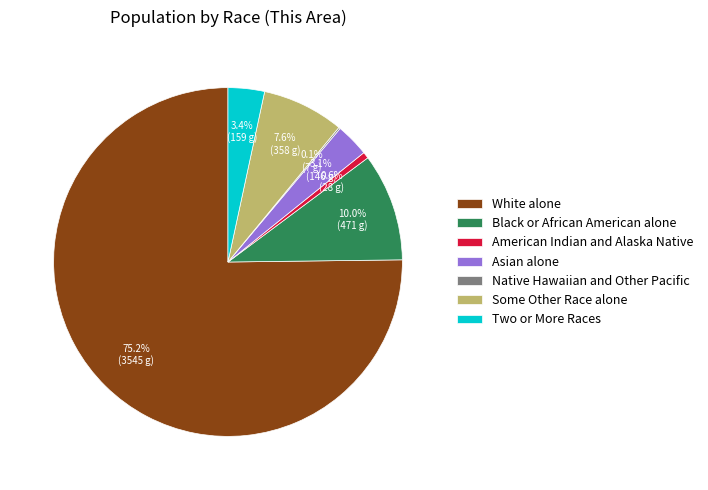

What percentage is the White alone slice, to the nearest percent?

75%